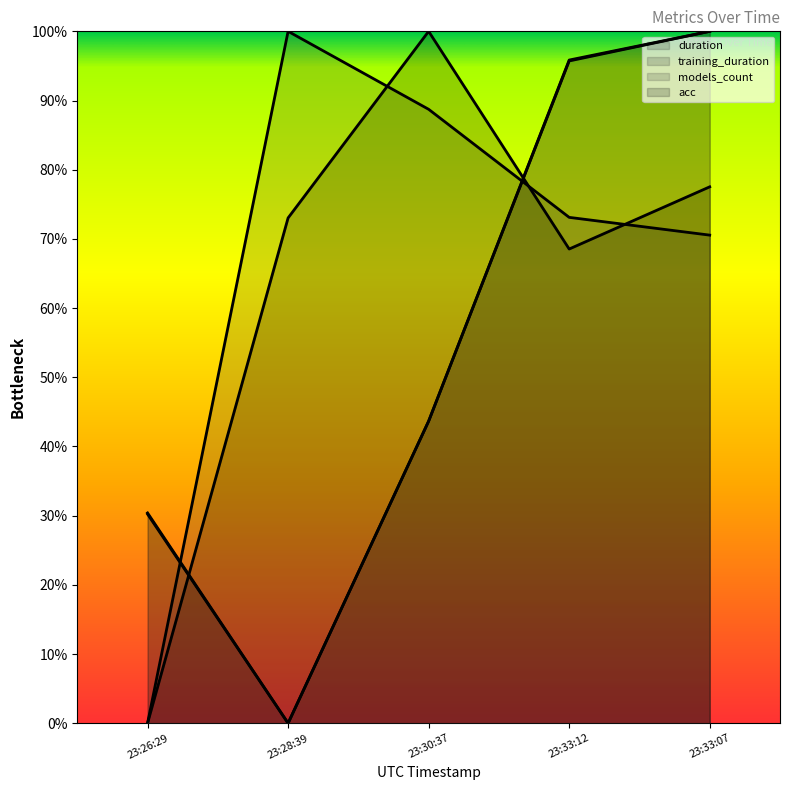

Count the number of categories in the chart.

5